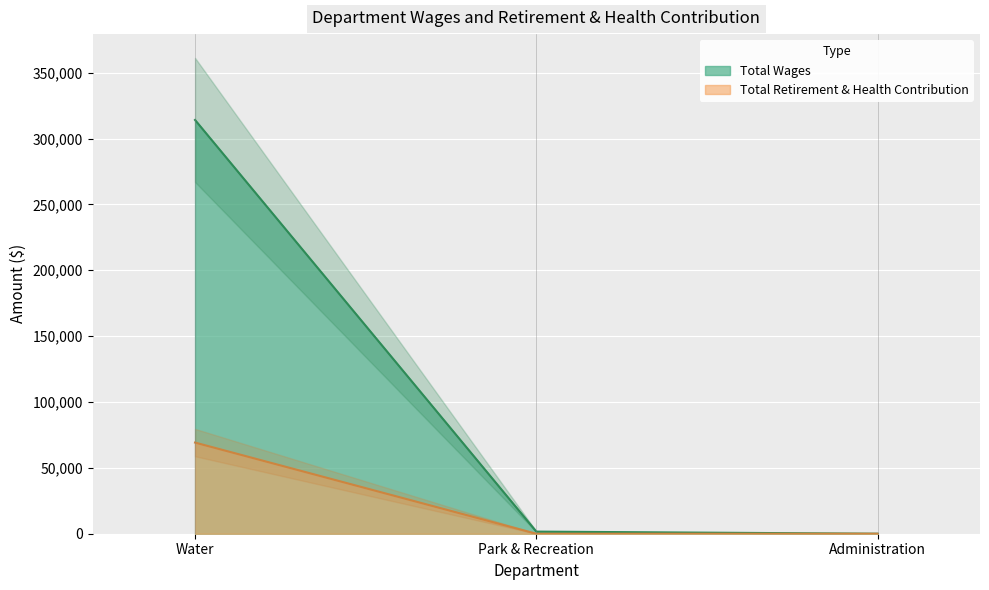

What are all the series names shown in the legend?

Total Wages, Total Retirement & Health Contribution